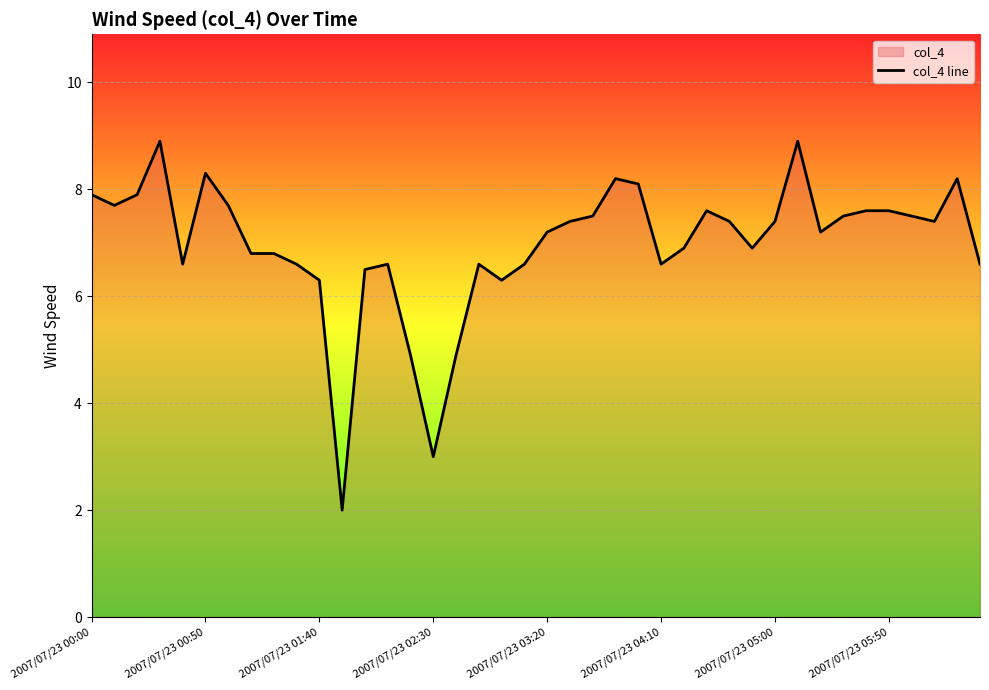

How many lines are shown in the chart?

1